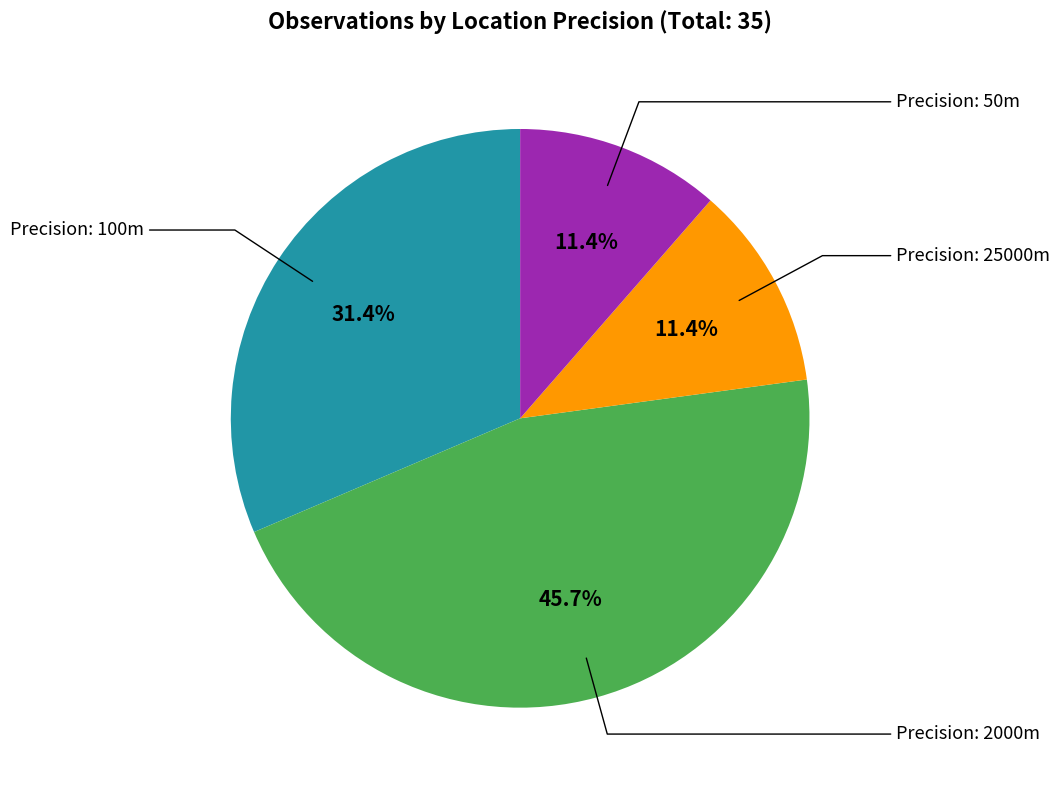

Does any single category account for the majority?

No